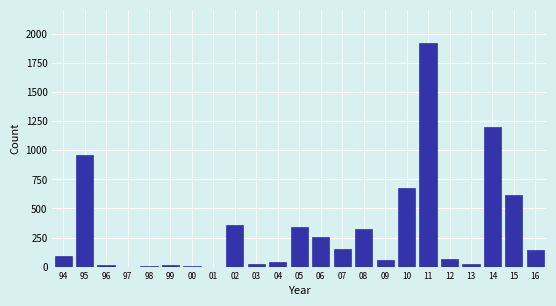

What is the sum of all values?

7270